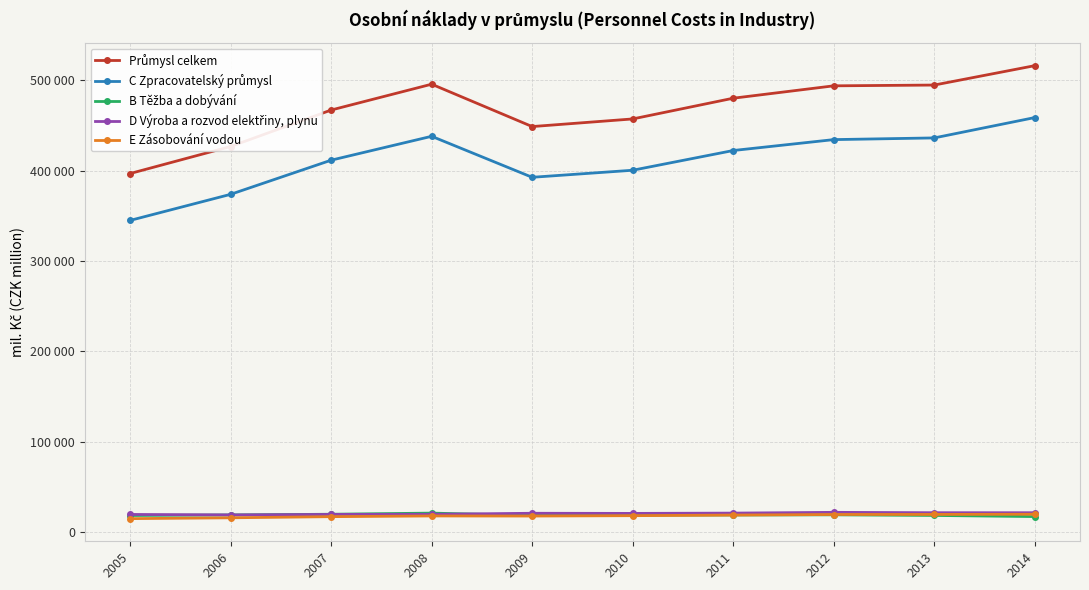

What is the sum of the Průmysl celkem values at 2007 and 2014?

983660